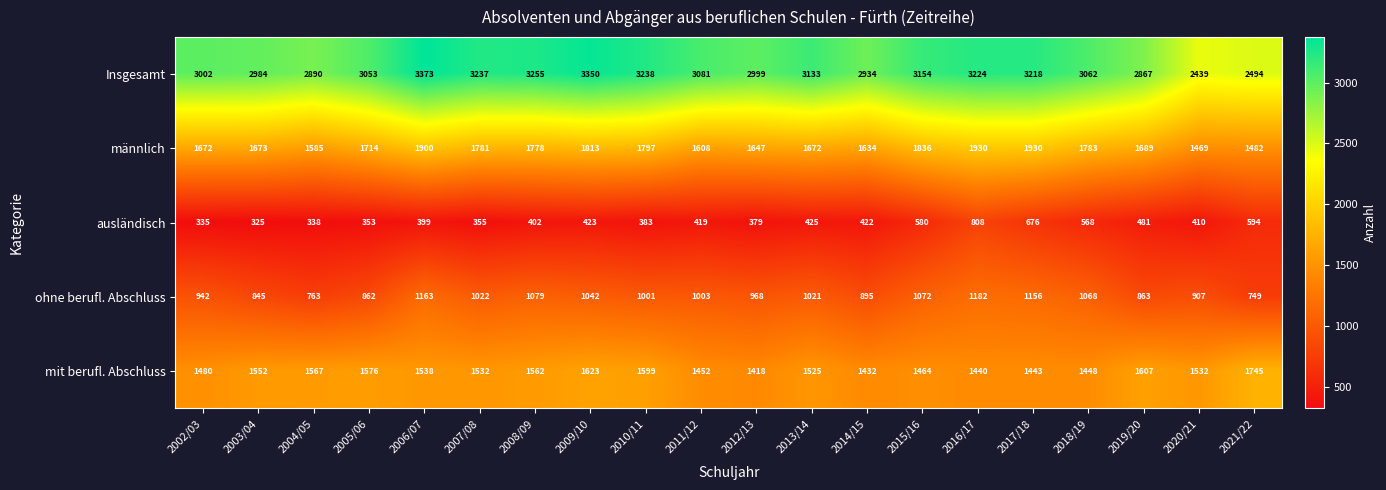

At 2017/18, list the series in order from smallest to largest.

ausländisch, ohne berufl. Abschluss, mit berufl. Abschluss, männlich, Insgesamt